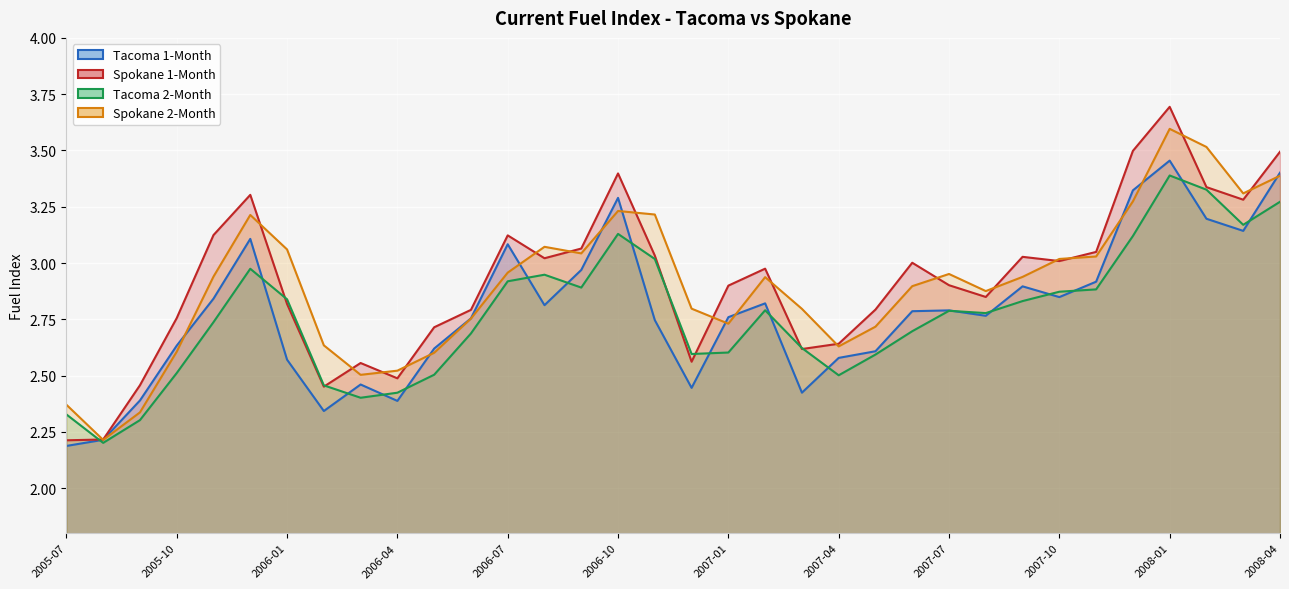

What is the highest value of the Spokane 2-Month series?

3.6